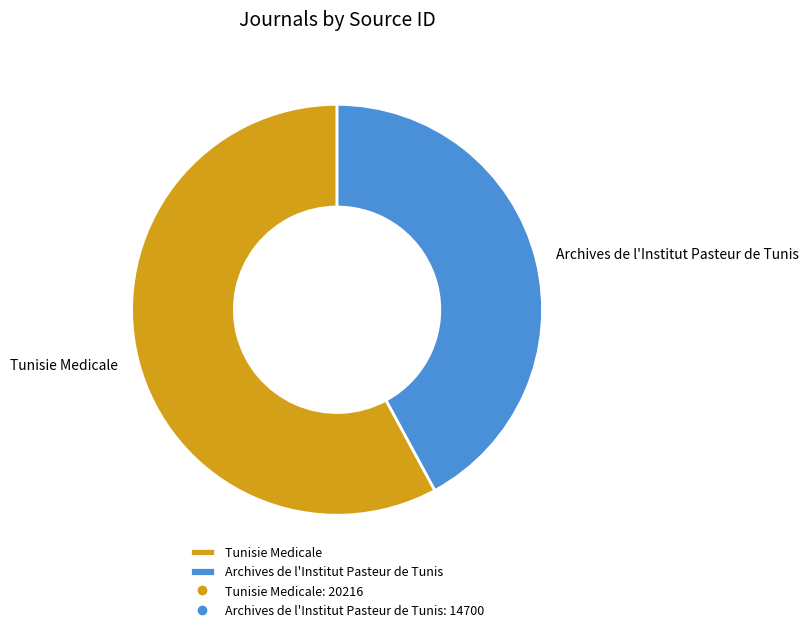

Is the sum of Tunisie Medicale and Archives de l'Institut Pasteur de Tunis greater than half?

Yes